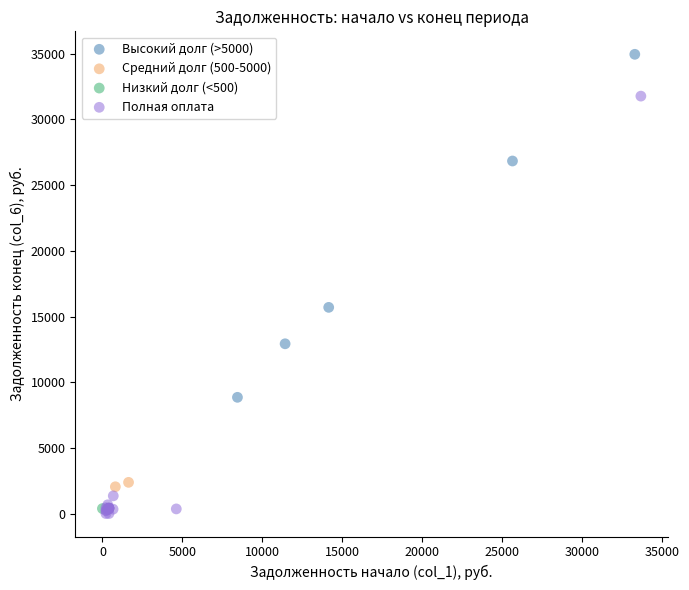

Which series contains the highest Y value?

Высокий долг (>5000)